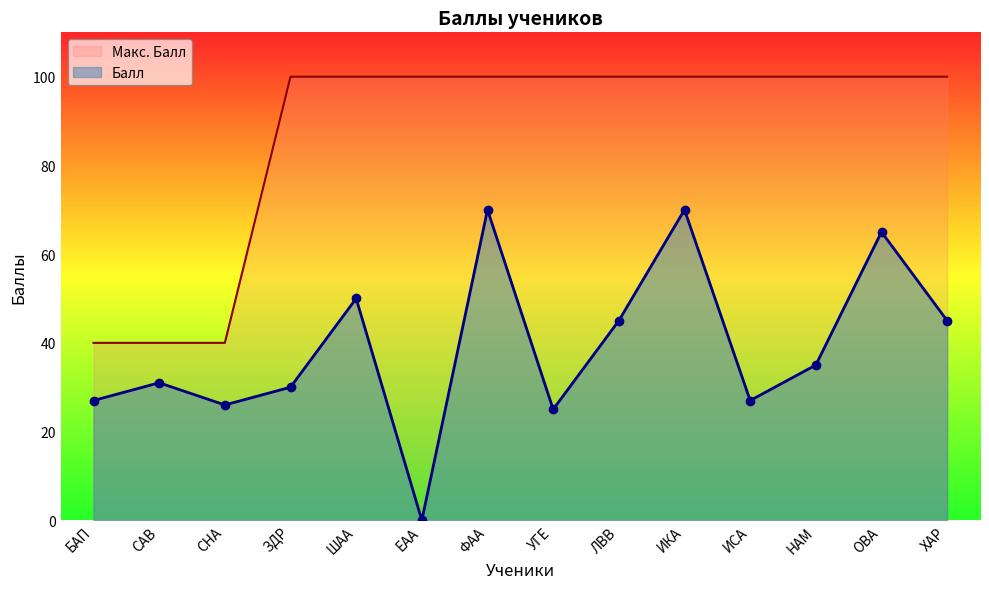

Is the value of Балл at ФАА greater than the value of Макс. Балл at БАП?

Yes